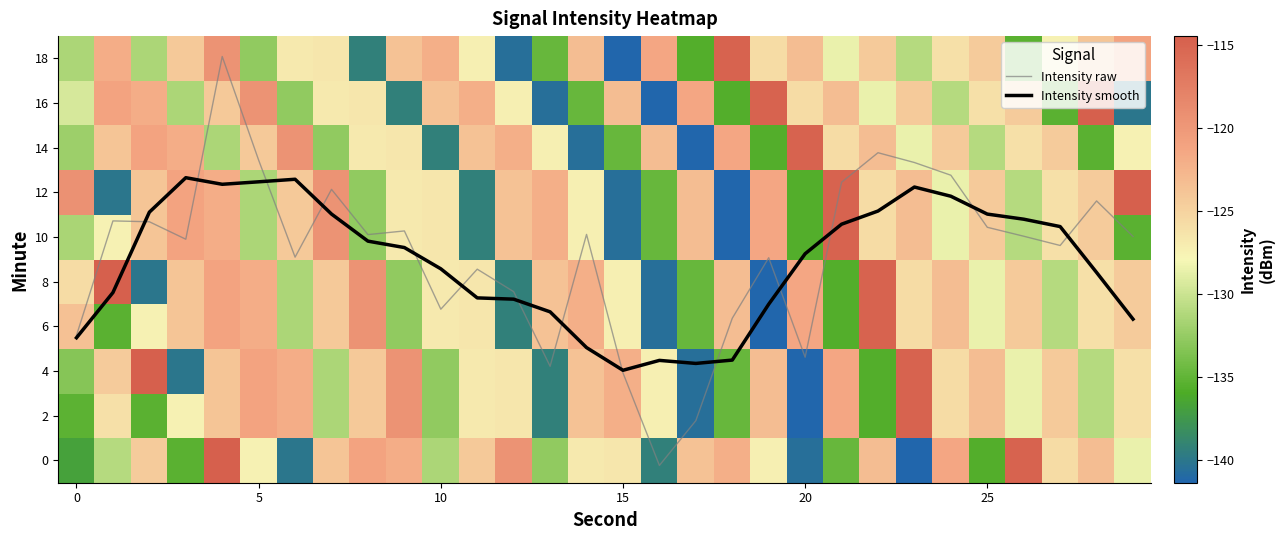

Where is row_5 nearest to the value -128?

24